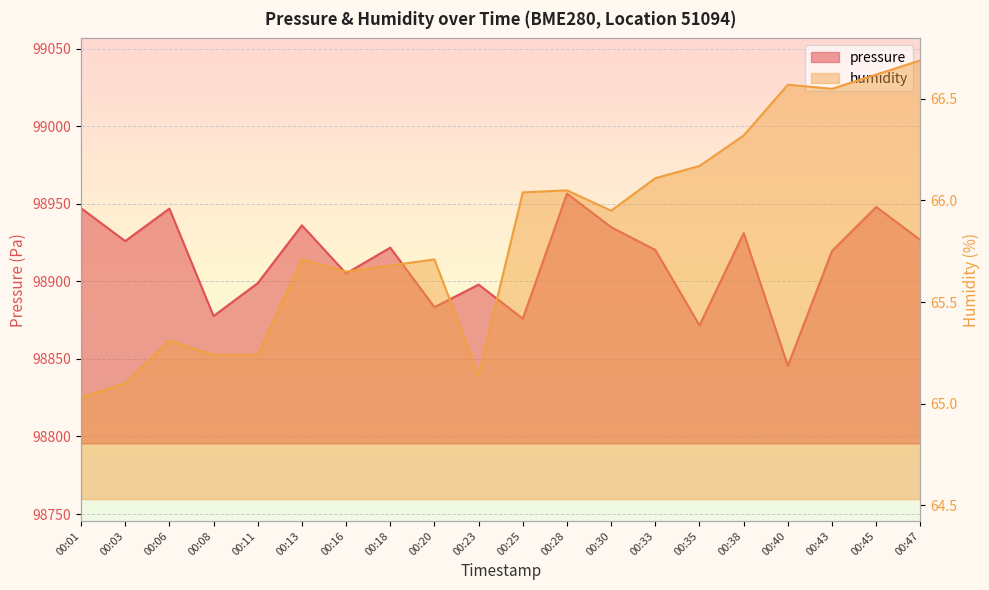

Is it true that pressure equals 46762.8 at 00:06?

False